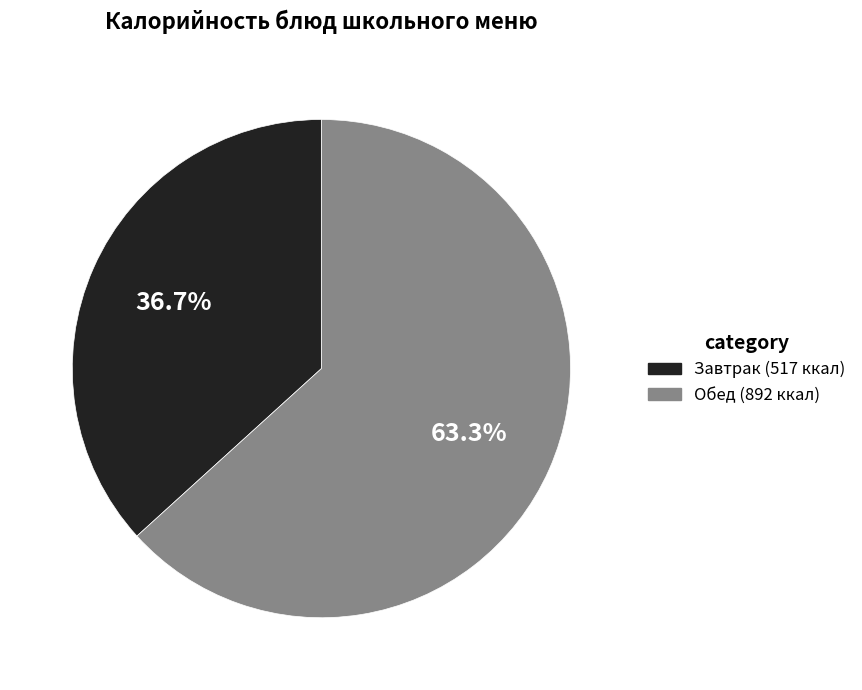

Is there any slice that represents more than half of the pie?

Yes